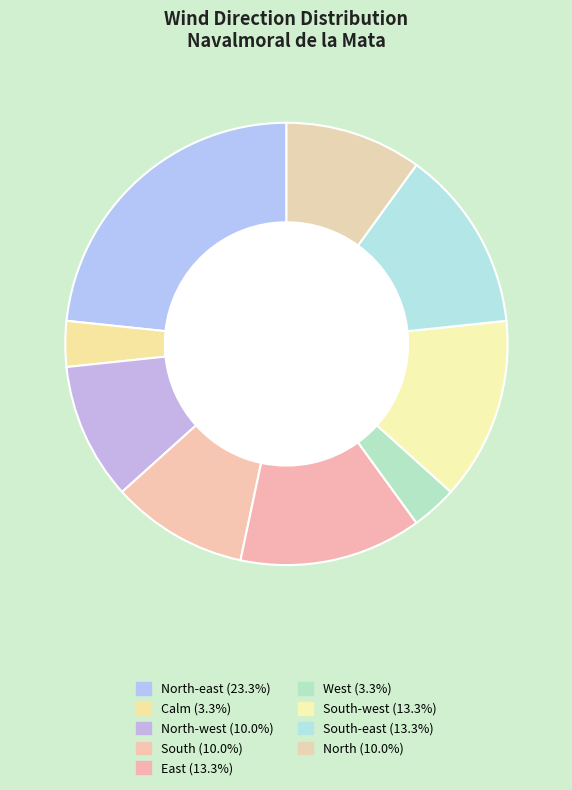

Count the number of slices in the pie.

9